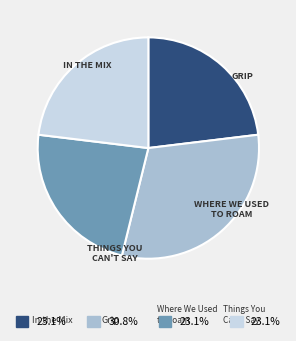

Which category has the smallest portion of the pie?

In the Mix